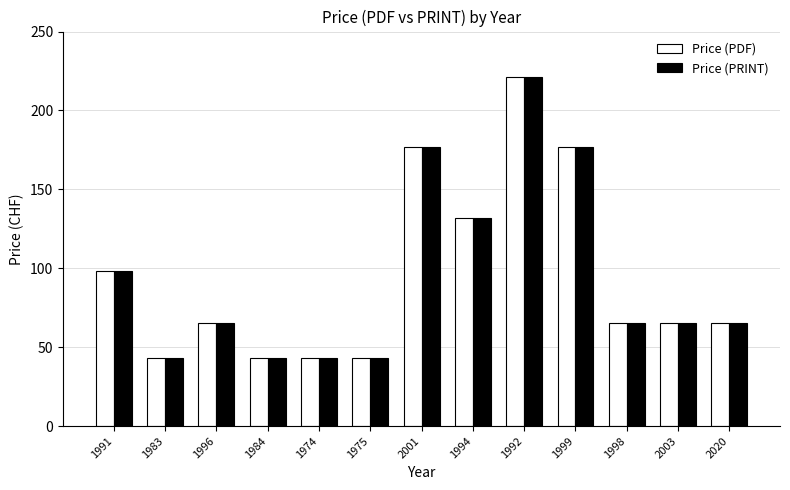

At which category is the sum across all series the highest?

1992